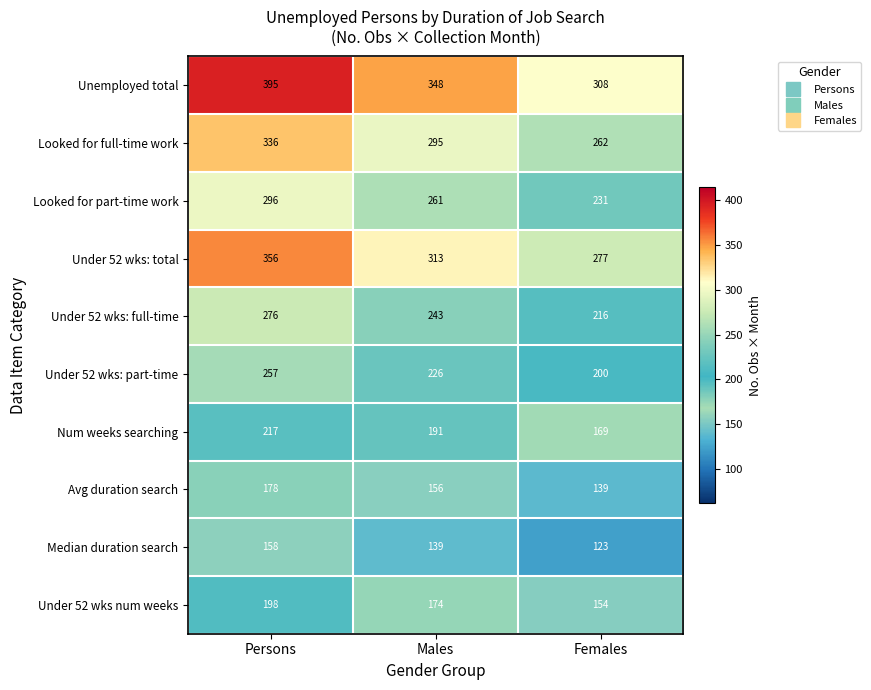

What is the sum of the Under 52 wks: part-time values at Males and Females?

426